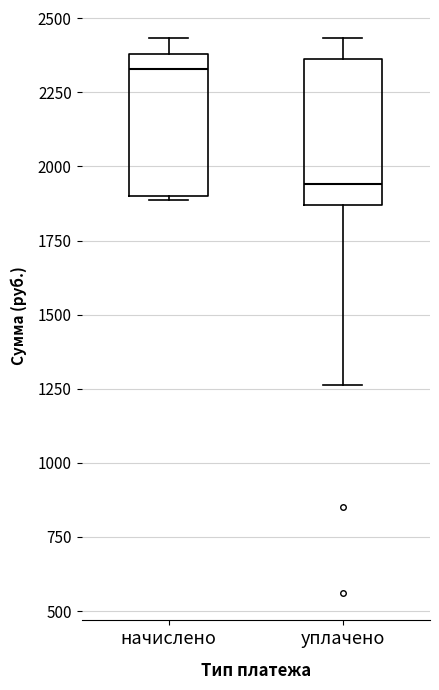

Reading left to right, read every box against the y-axis: the position of its median line, the range the box covers, and the ends of its whiskers. The values are not printed on the chart, so give them approximately, as read against the axis.

начислено: median 2350, box 1900 to 2400, whiskers 1900 to 2450
уплачено: median 1950, box 1850 to 2350, whiskers 1250 to 2450